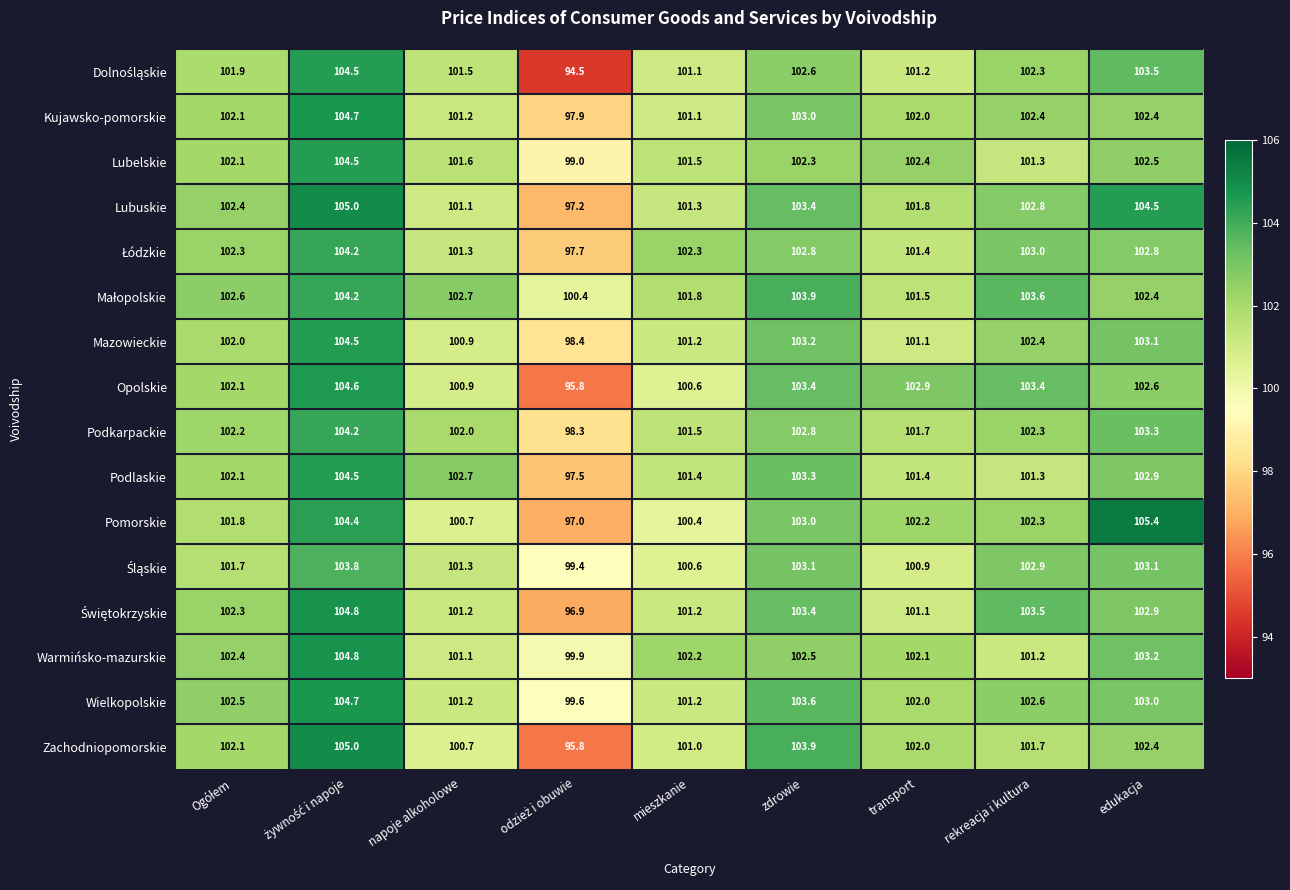

What is the total value across all series at transport?

1627.7